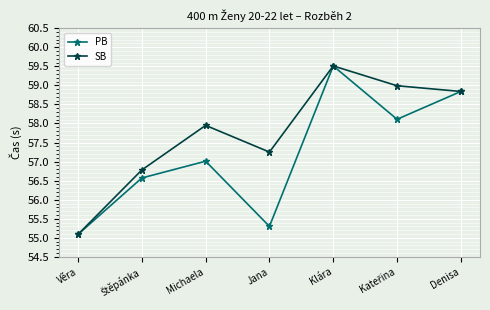

What position from the left is Klára?

5